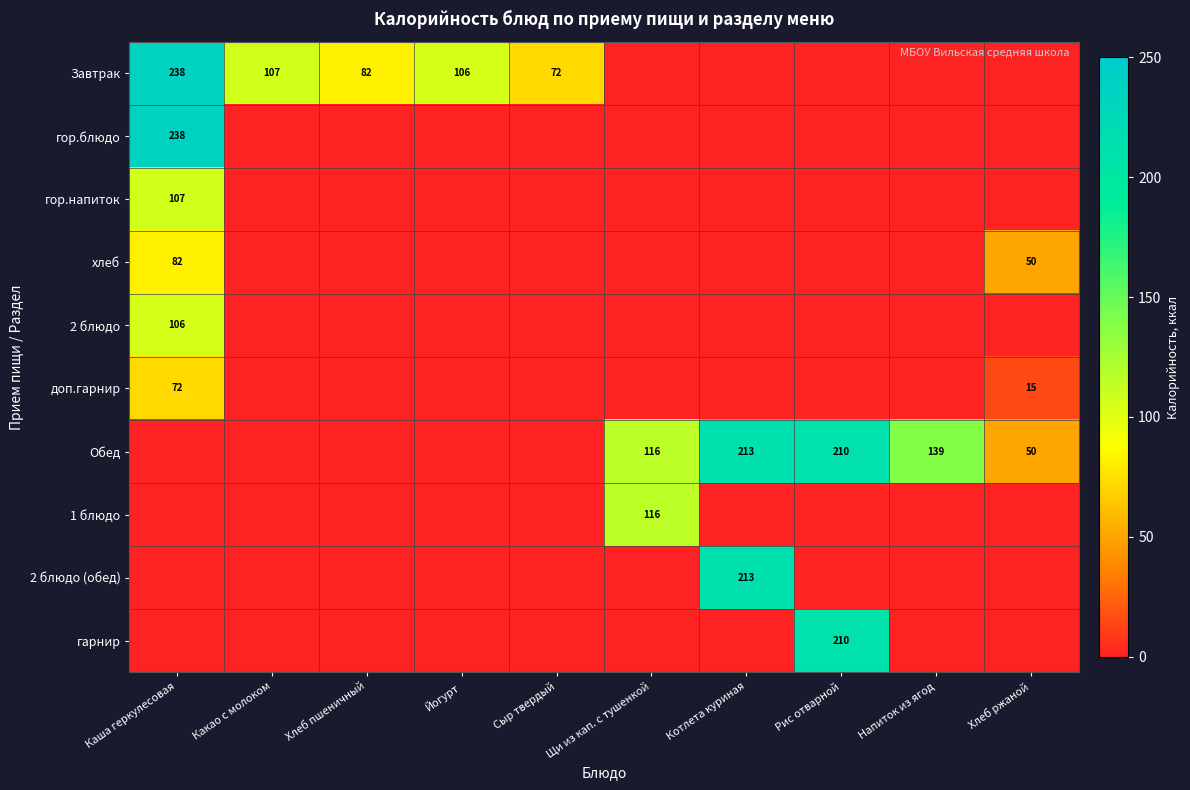

What is the total value across all series at Каша геркулесовая?

843